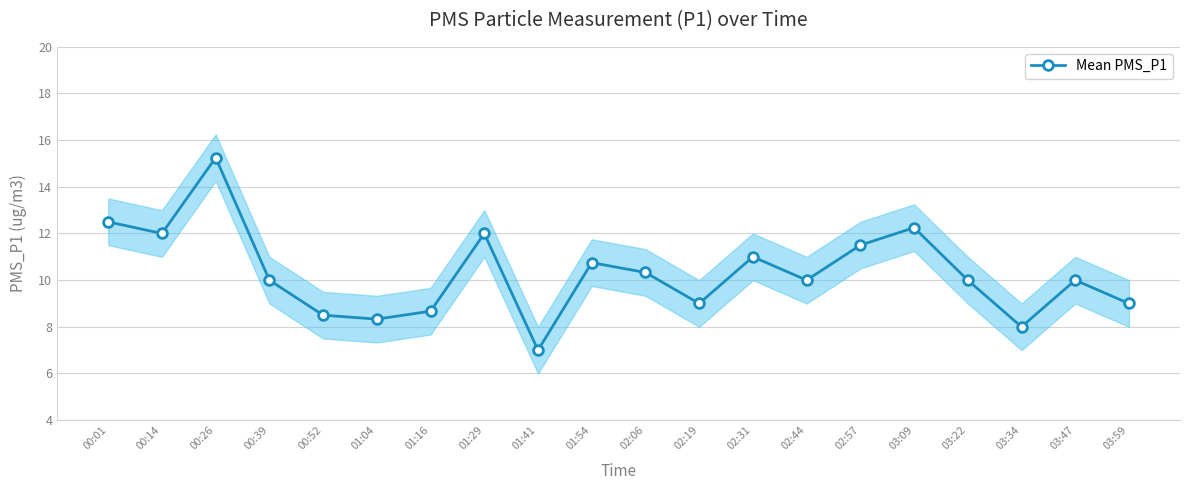

What is the sum of all values?

206.1